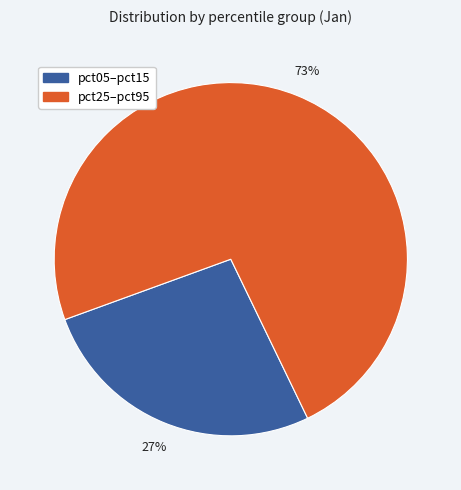

Is there a majority slice in this chart?

Yes